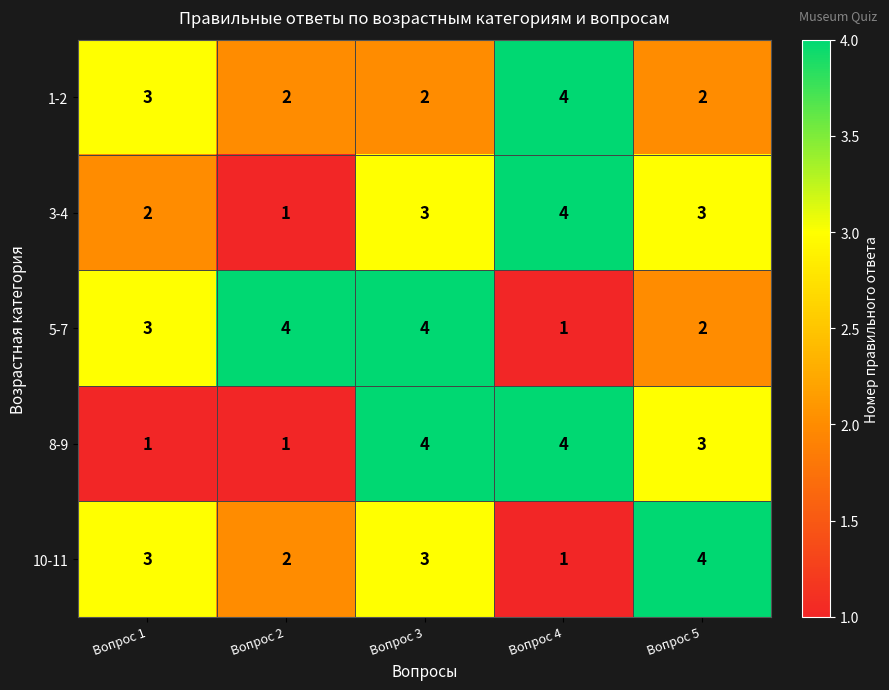

What is the sum of all 1-2 values?

13